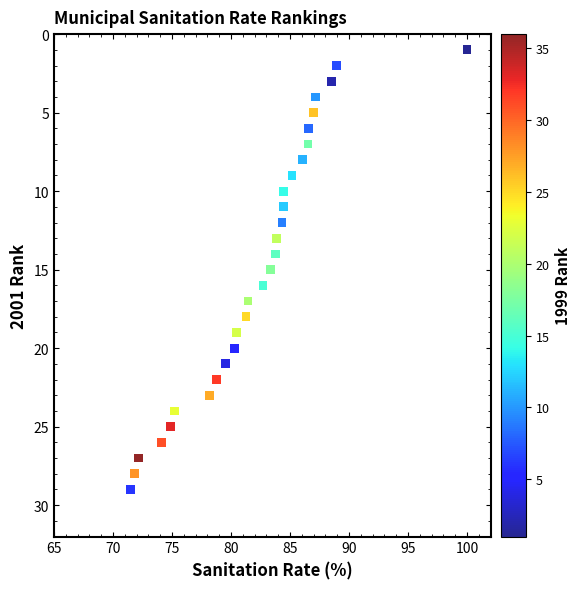

What is the range of Y values (max minus min)?

28